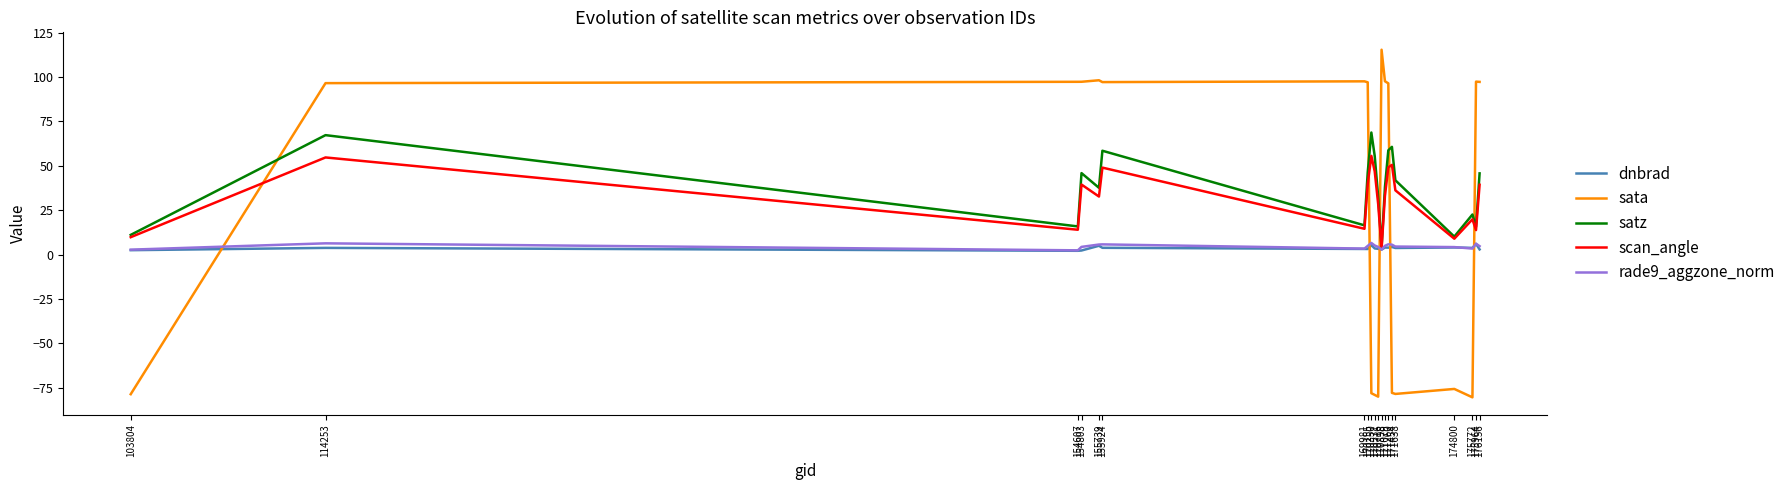

What is the difference between the satz values at 176156 and 170716?

13.2